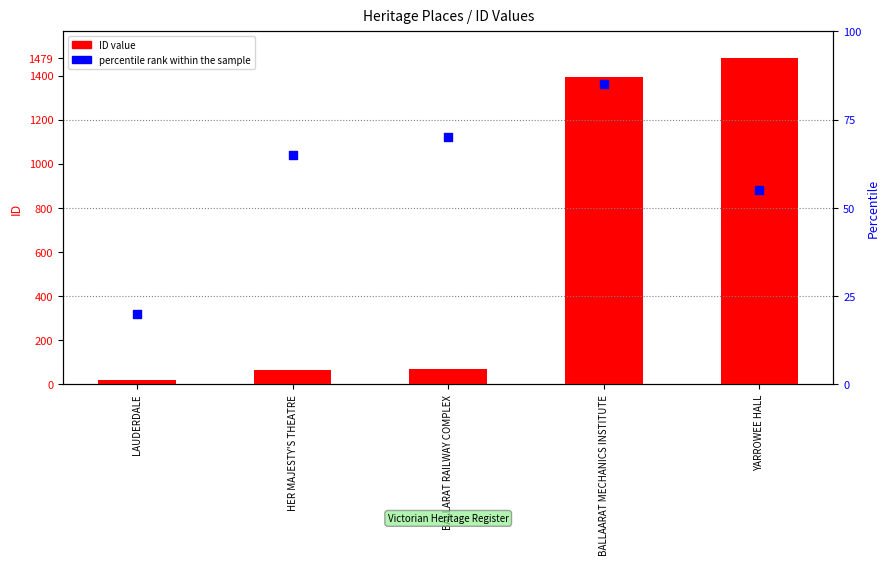

What are all the series names shown in the legend?

ID value, percentile rank within the sample